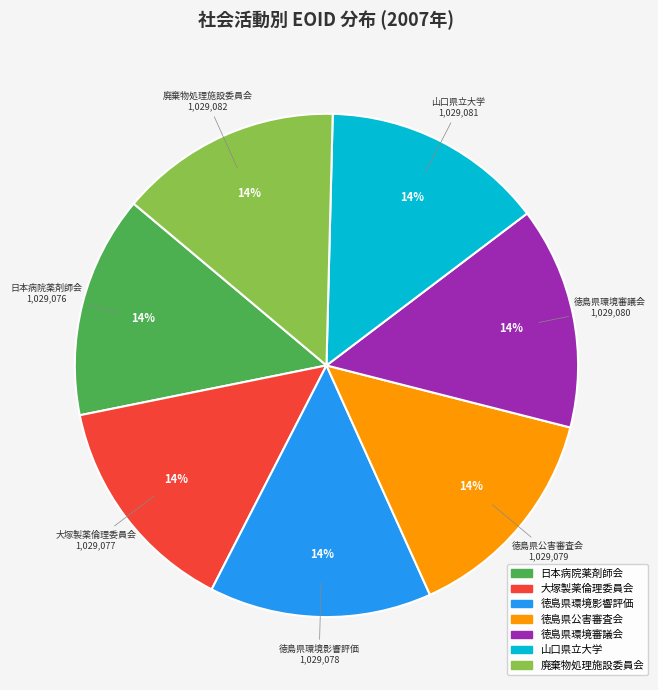

Does any single category account for the majority?

No